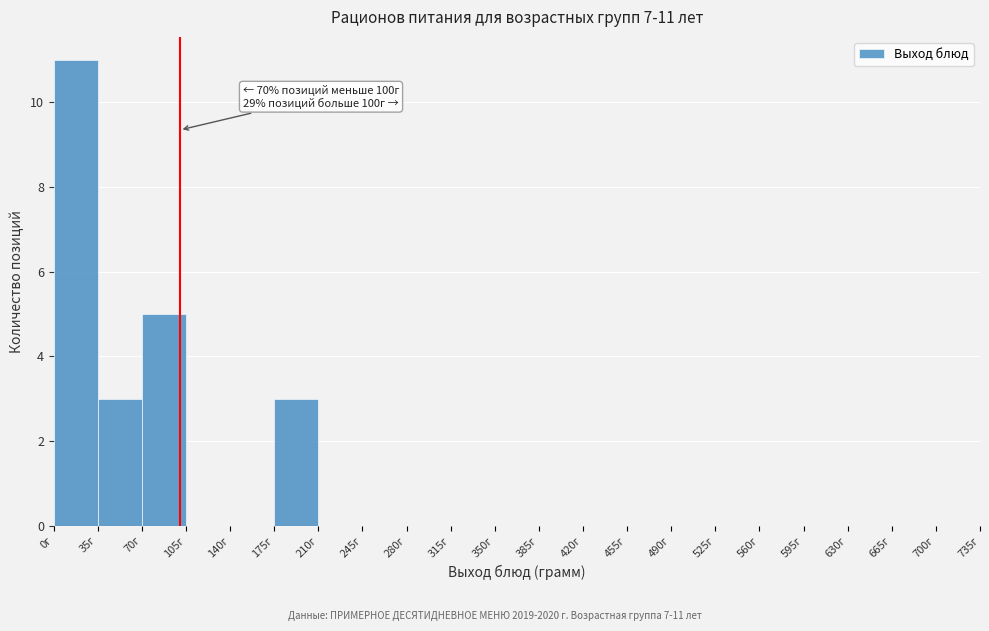

Over which range of the x-axis is the bar tallest?

0 to 35